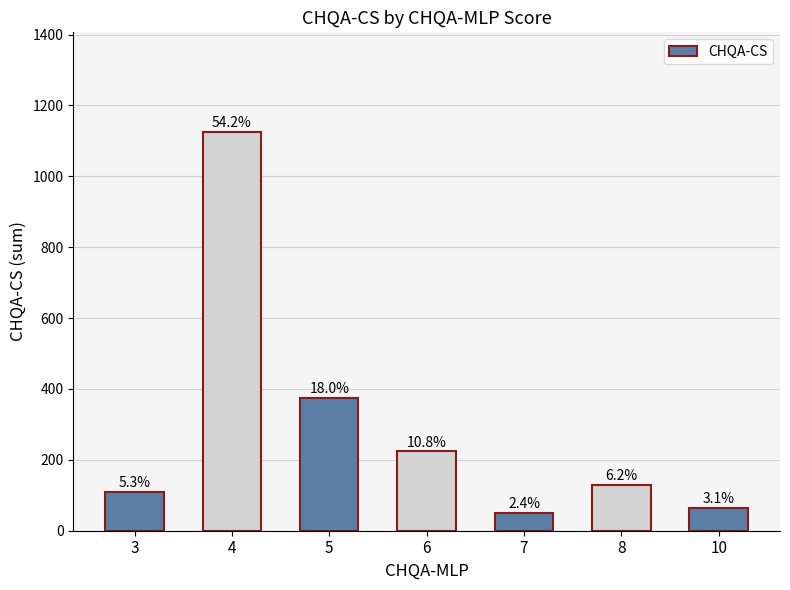

What is the sum of the values at 3 and 7?

160